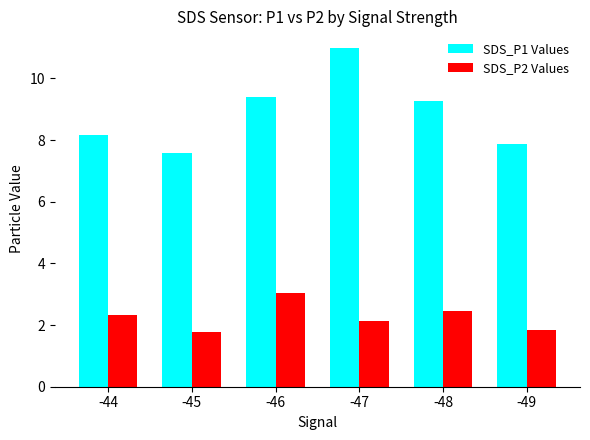

Reading left to right, transcribe all the data shown in this chart.

SDS_P1 Values: -44=8.2	-45=7.6	-46=9.4	-47=11.0	-48=9.3	-49=7.9
SDS_P2 Values: -44=2.3	-45=1.8	-46=3.0	-47=2.1	-48=2.5	-49=1.8